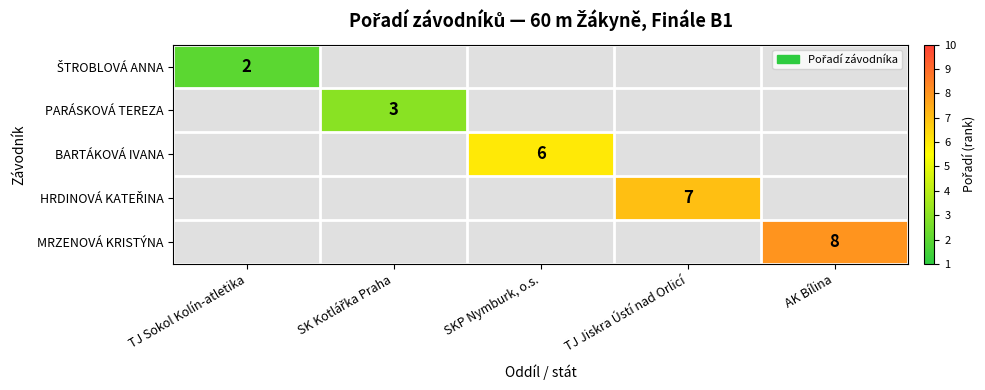

Which category has the lowest value across all series?

TJ Sokol Kolín-atletika